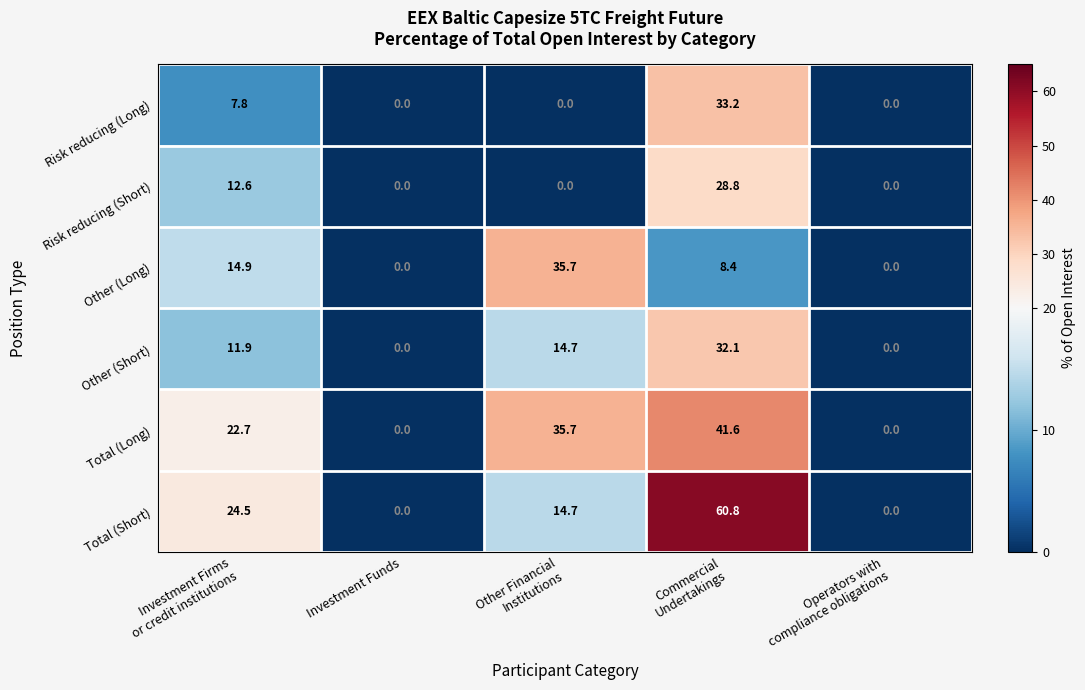

How many values in the Total (Short) series exceed 14?

3